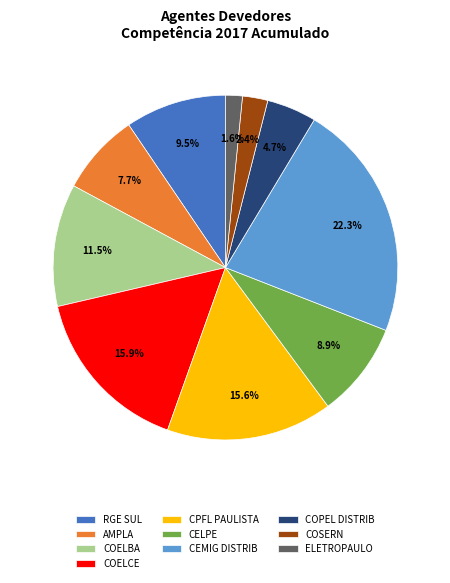

Is COELCE the majority of the pie?

No